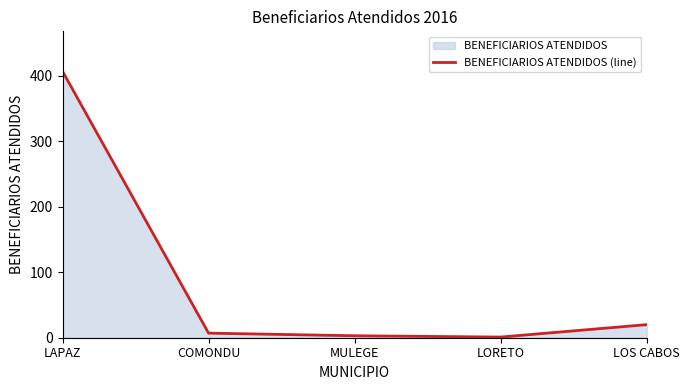

List the labels in order of value, largest first.

LAPAZ, LOS CABOS, COMONDU, MULEGE, LORETO